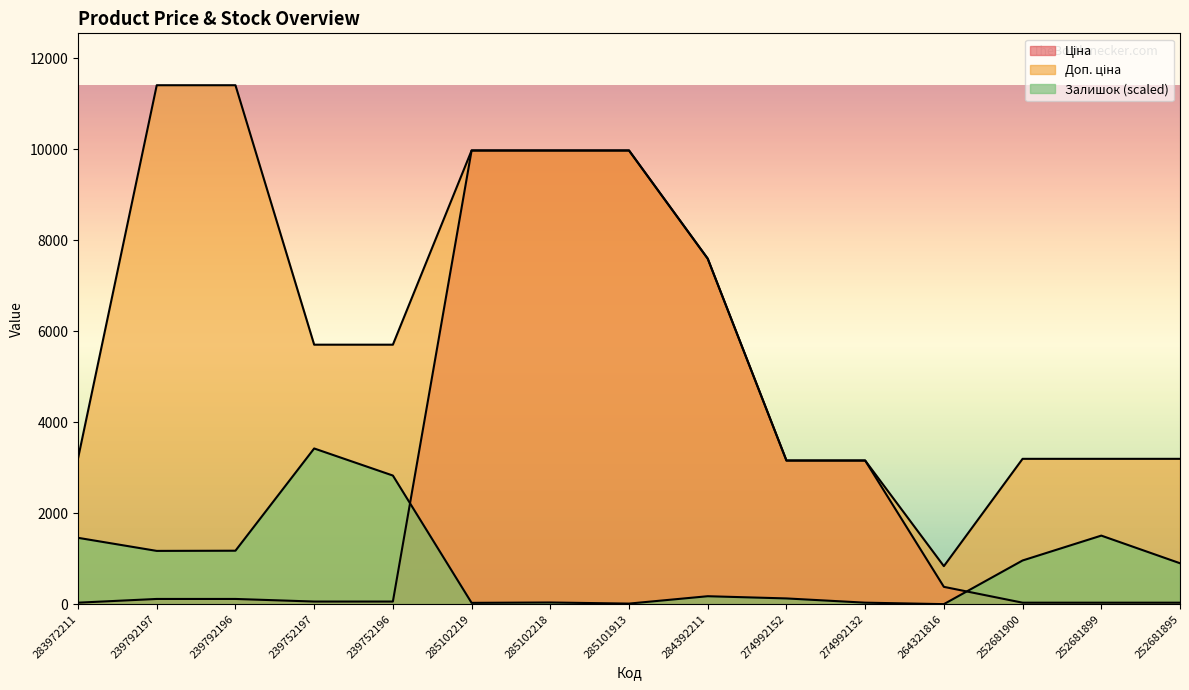

List the series in order of their peak value, highest first.

Доп. ціна, Ціна, Залишок